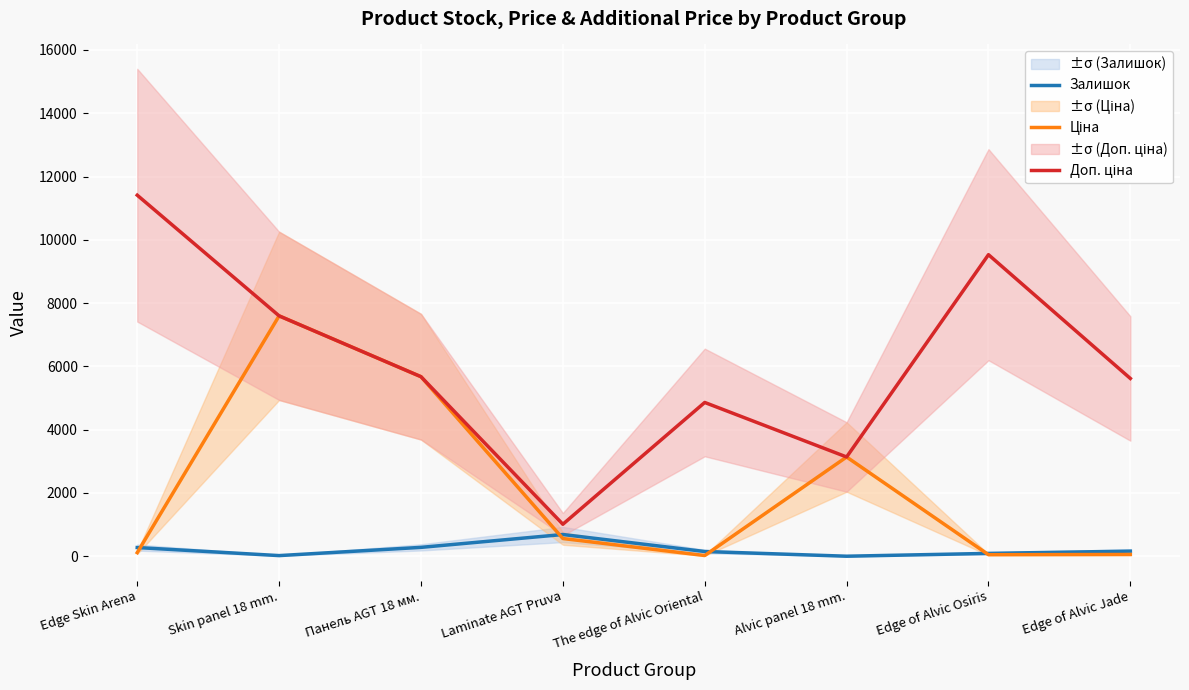

Reading left to right, what are all the values shown in this chart?

Залишок: 275.0	20.5	280.5	686.8	149.8	1.0	90.0	161.2
Ціна: 114.1	7596.5	5673.8	560.2	22.9	3136.8	49.2	56.2
Доп. ціна: 11410.0	7596.5	5673.8	1011.0	4860.0	3137.0	9529.8	5618.0